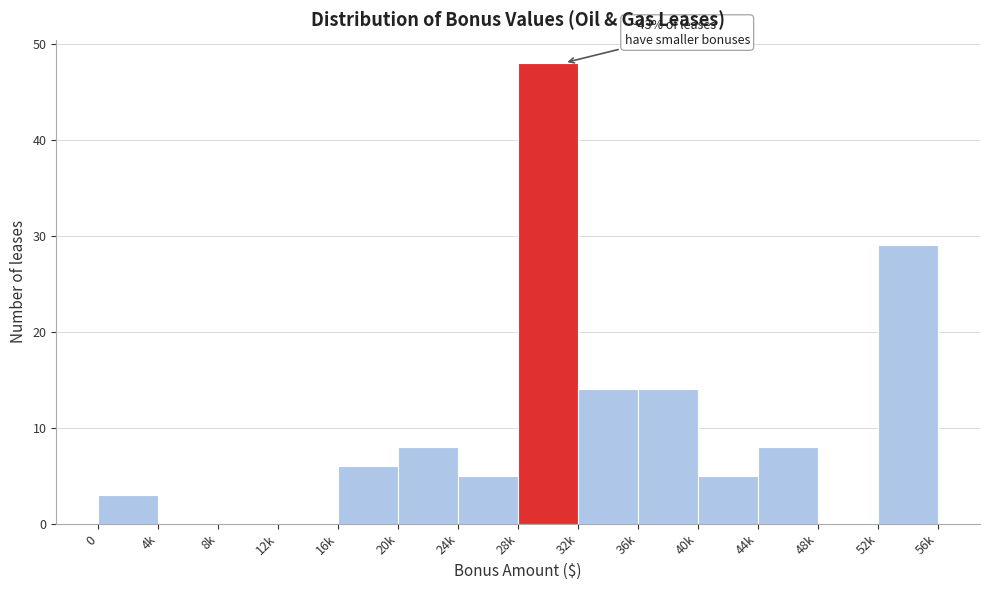

Reading left to right, what are all the values shown in this chart?

0=3	4k=0	8k=0	12k=0	16k=6	20k=8	24k=5	28k=48	32k=14	36k=14	40k=5	44k=8	48k=0	52k=29